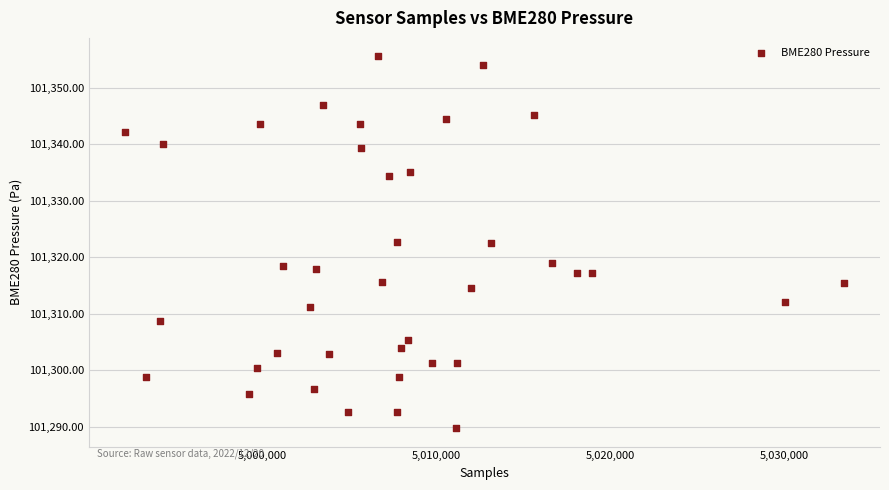

What is the range of X values (max minus min)?

41323.0